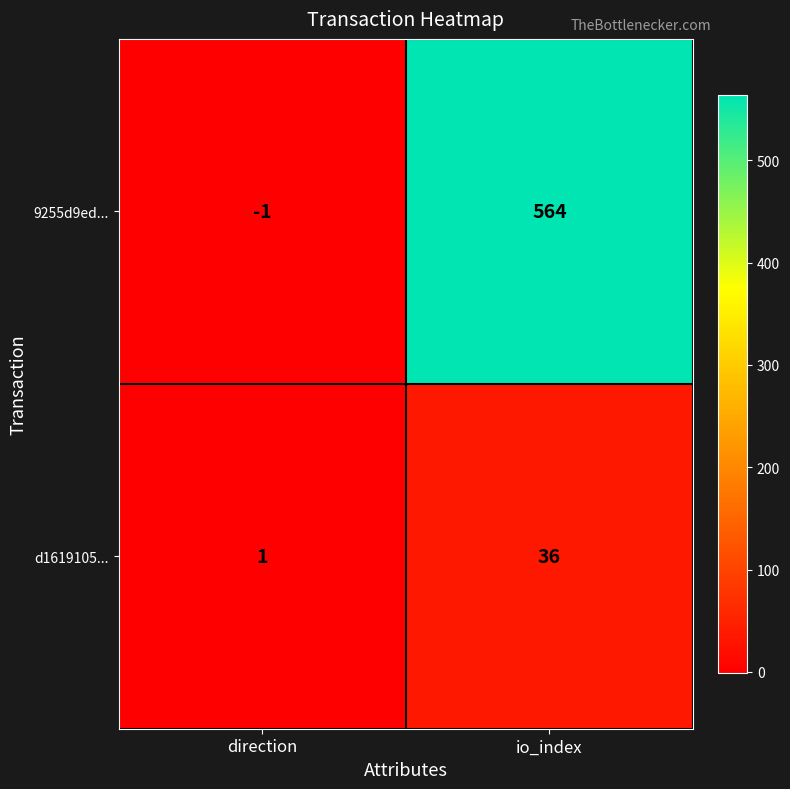

True or false: 9255d9ed... has a value of -1 at direction.

True